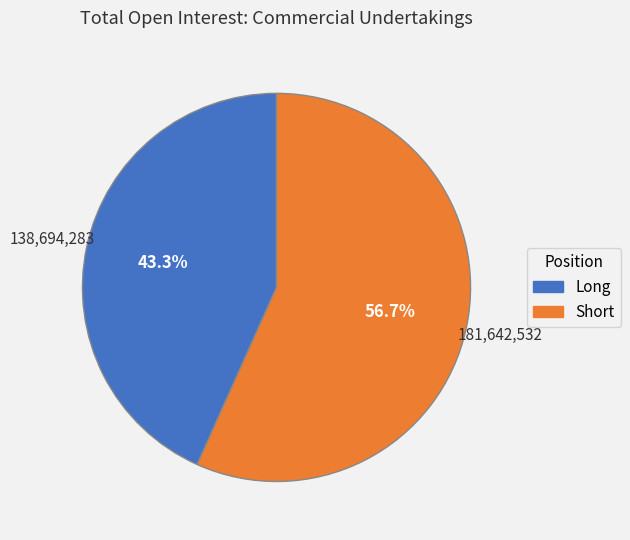

How much of the chart is everything except Short?

43.3%